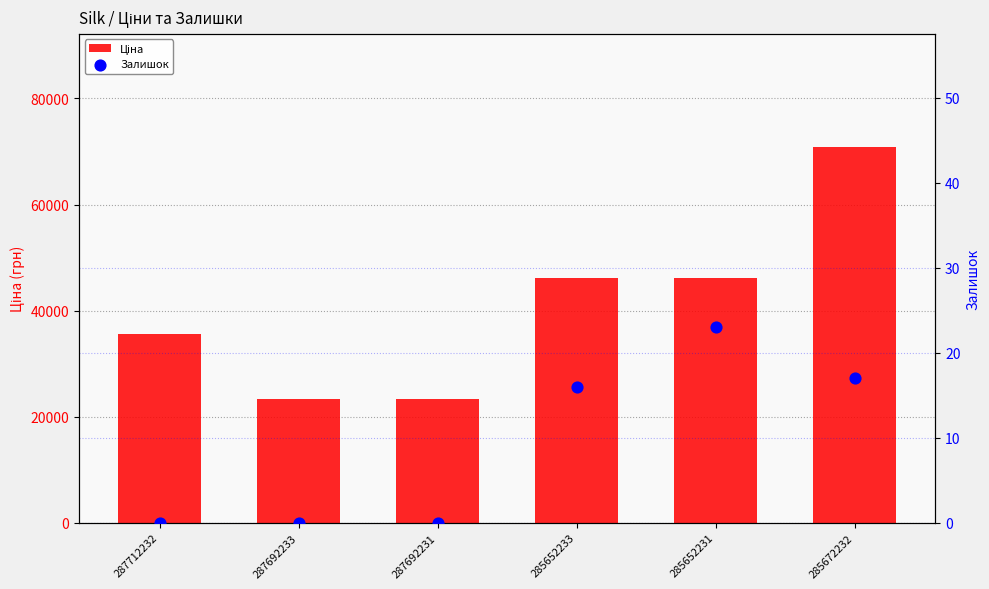

What is the total value across all series at 287692231?

23278.2